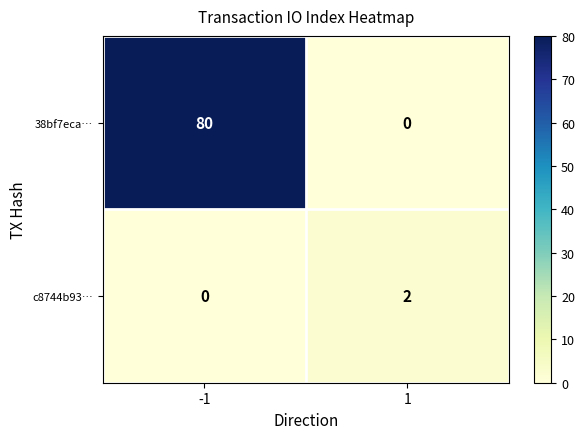

Reading right to left, list all the values displayed in this chart.

38bf7eca…: 0	80
c8744b93…: 2	0